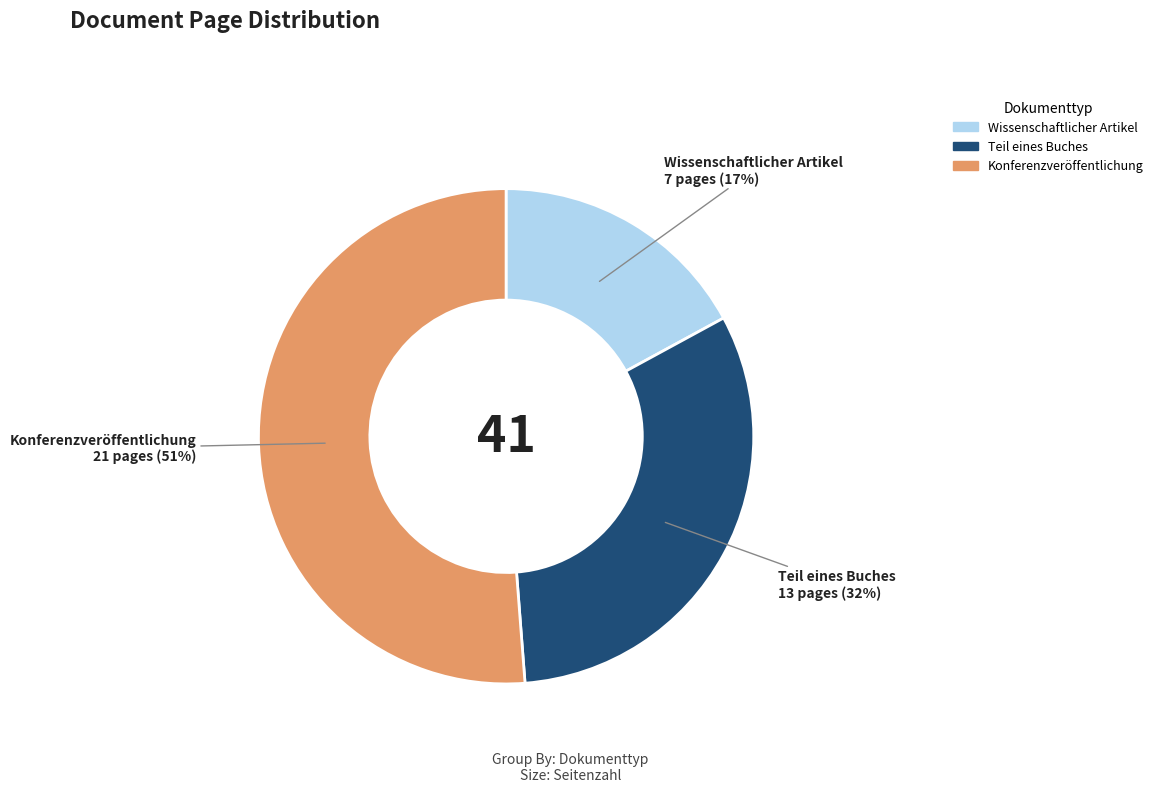

Combined, do Teil eines Buches and Wissenschaftlicher Artikel account for over 50%?

No